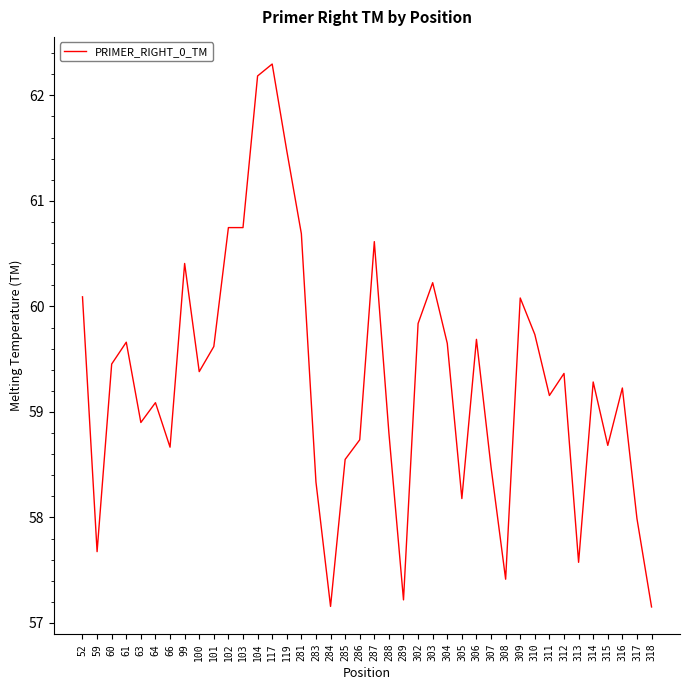

The value at 99 is 81.1. True or false?

False